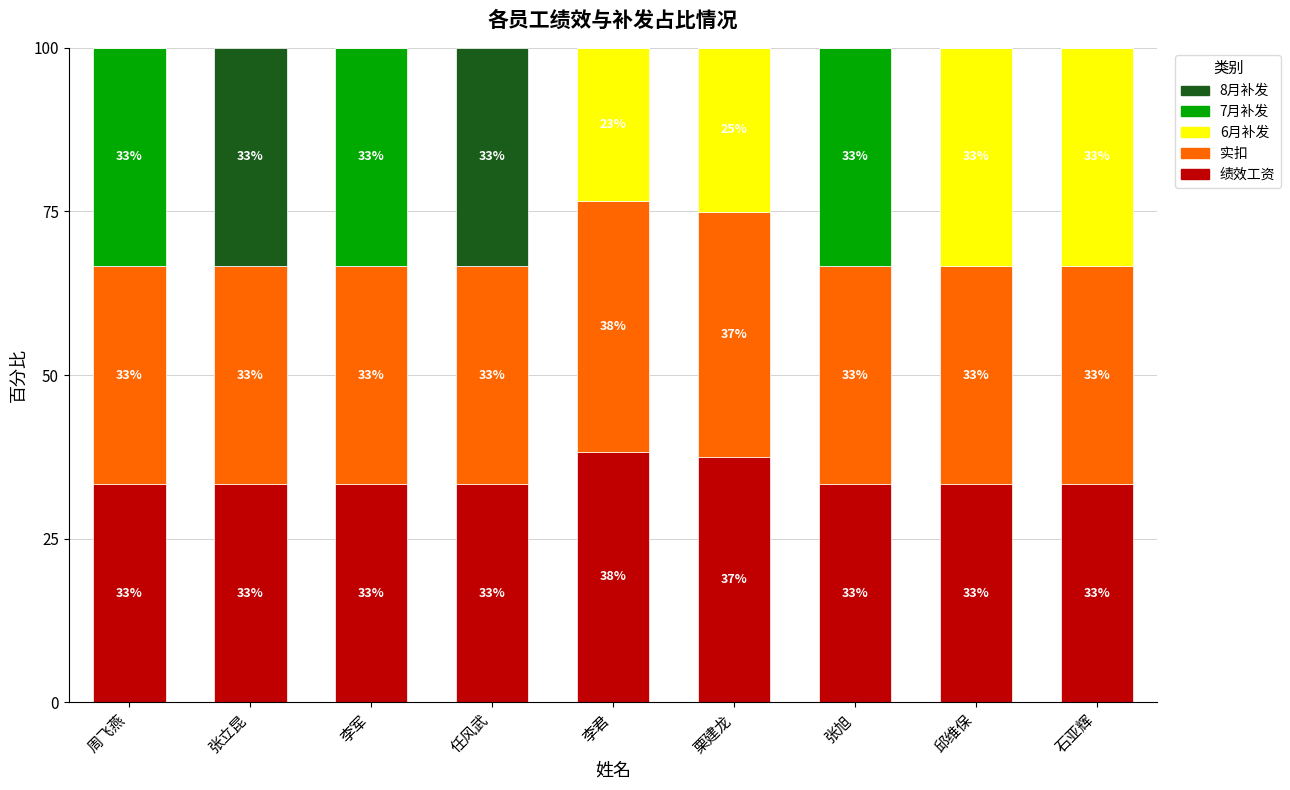

What are all the series names shown in the legend?

8月补发, 7月补发, 6月补发, 实扣, 绩效工资